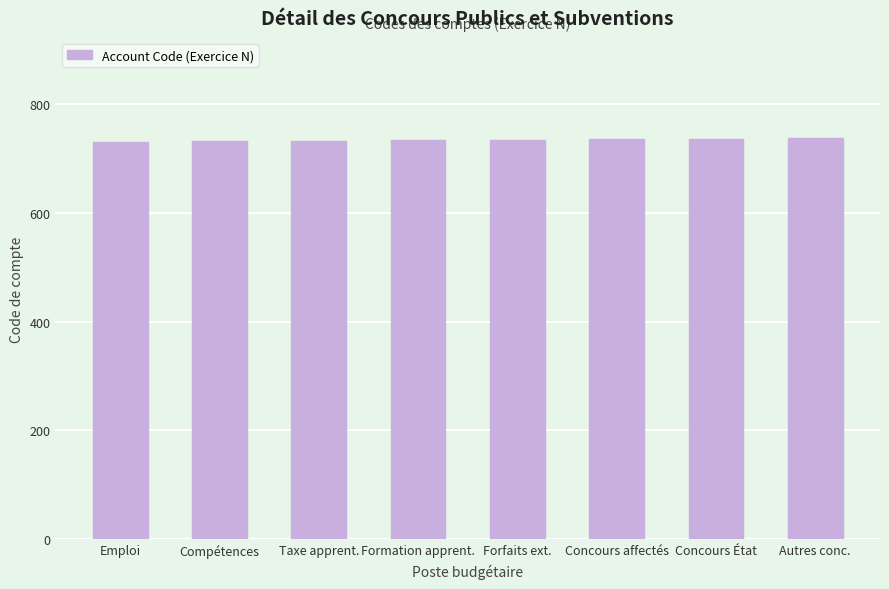

Approximately how many times larger is the value at Concours État compared to Compétences?

1.0